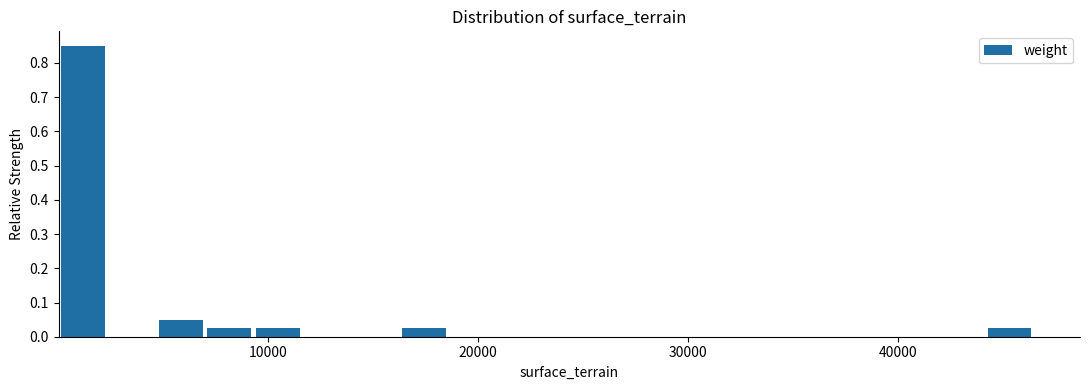

Around what value on the x-axis is the tallest bar? Give the approximate position of its centre, as read against the axis.

1000